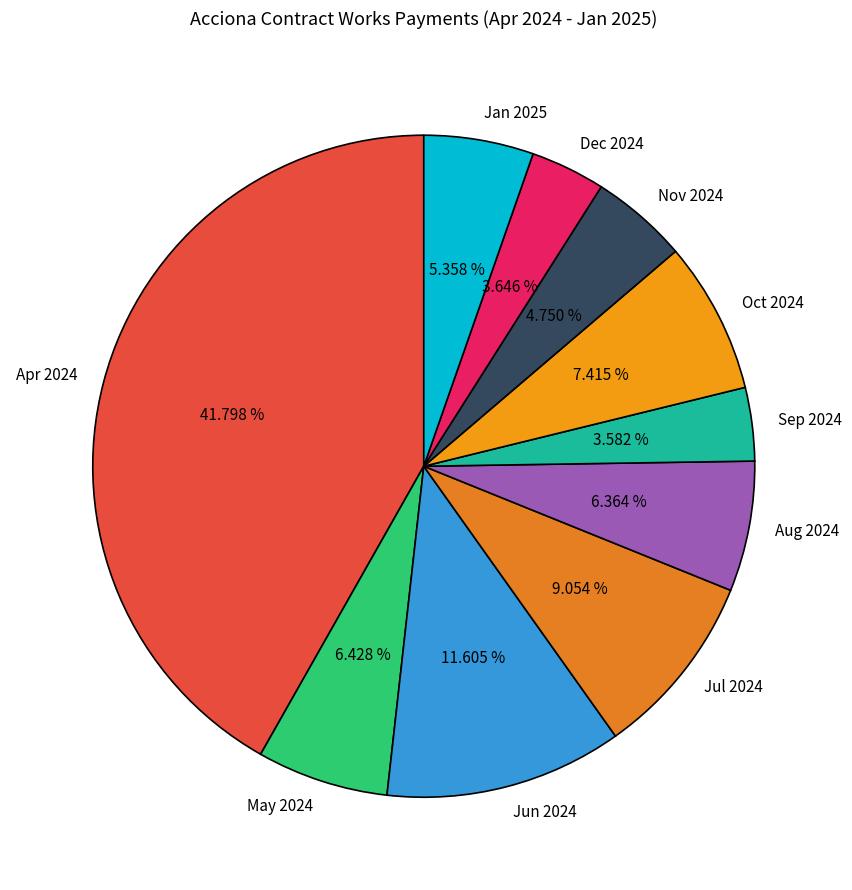

How many slices are in this pie chart?

10